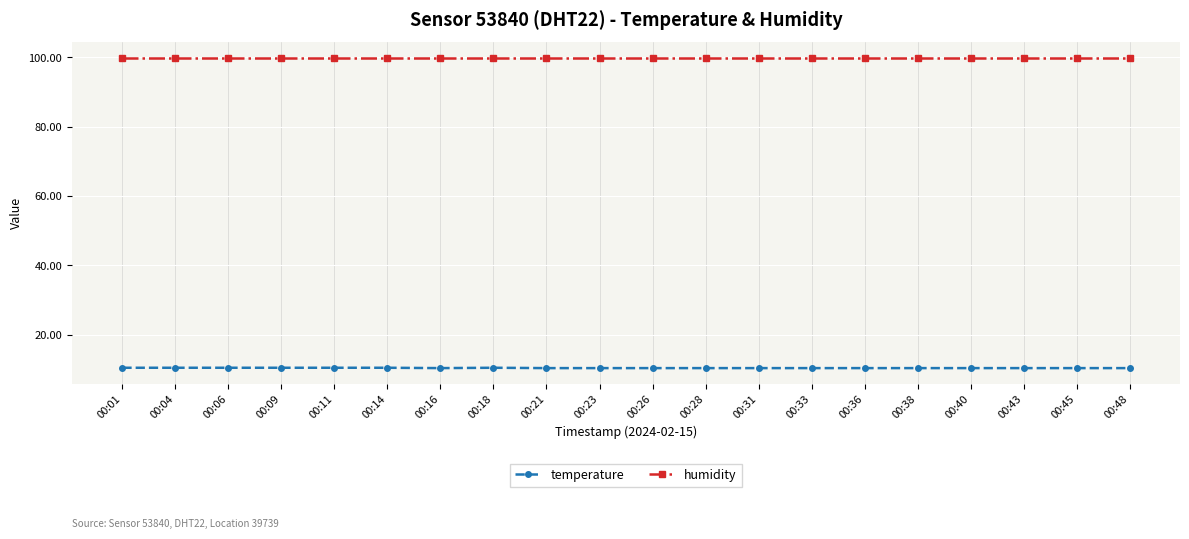

What are all the series names shown in the legend?

temperature, humidity